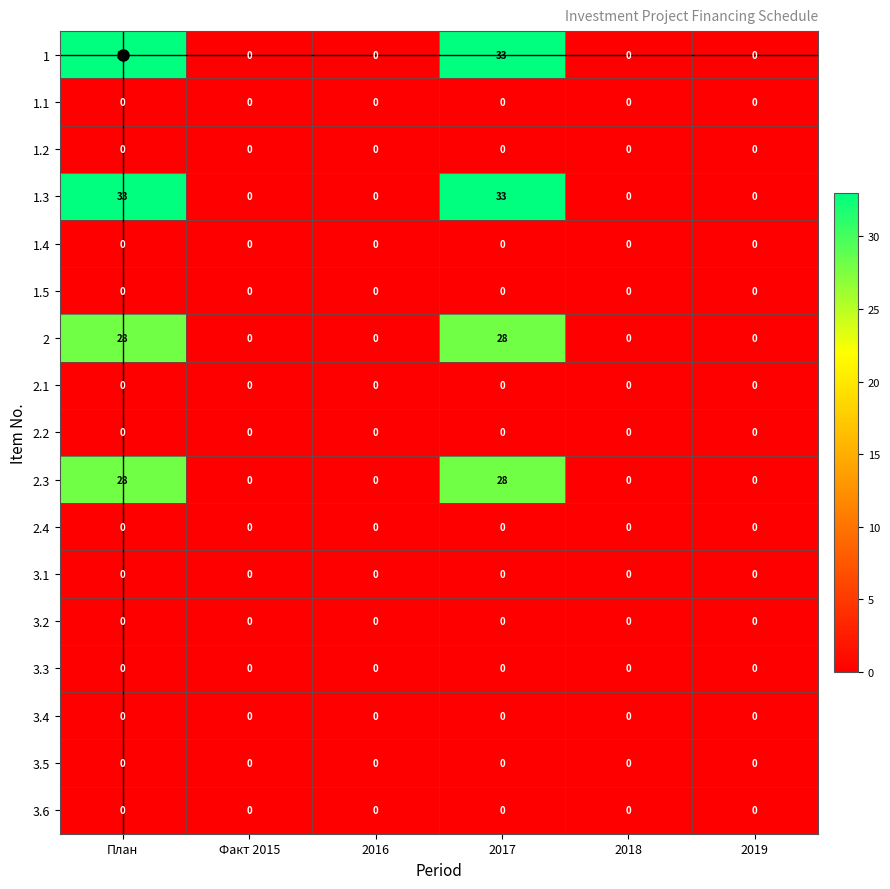

Is it true that 2 equals -12 at 2018?

False